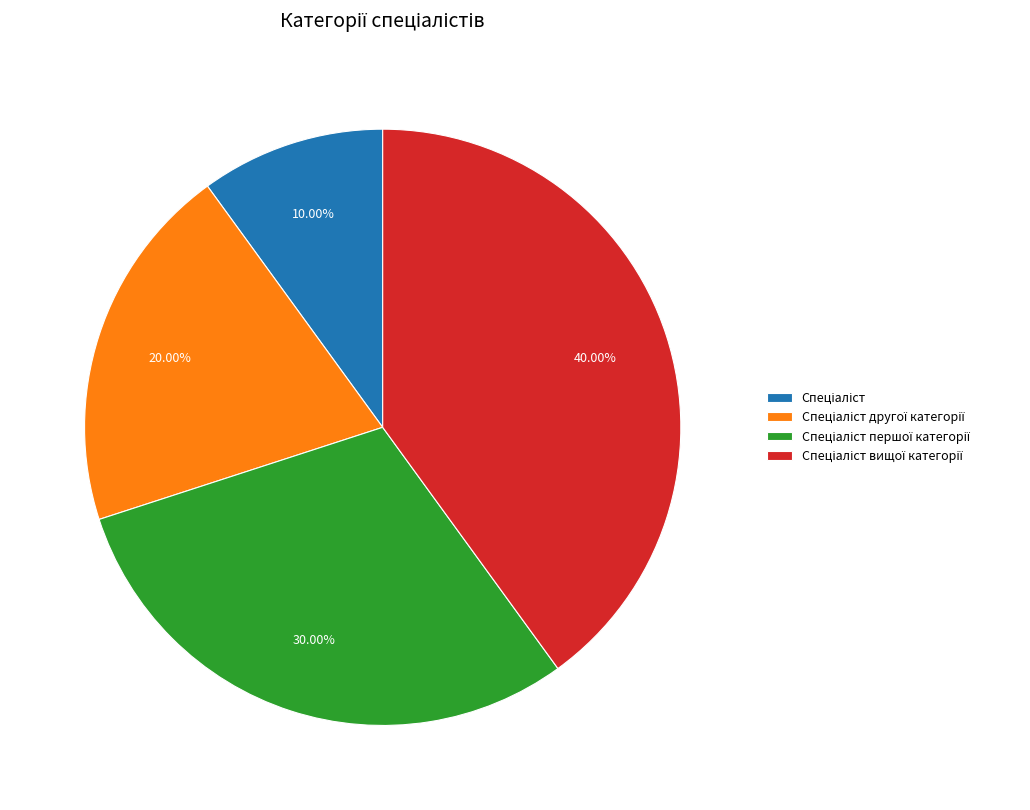

Is there any slice that represents more than half of the pie?

No